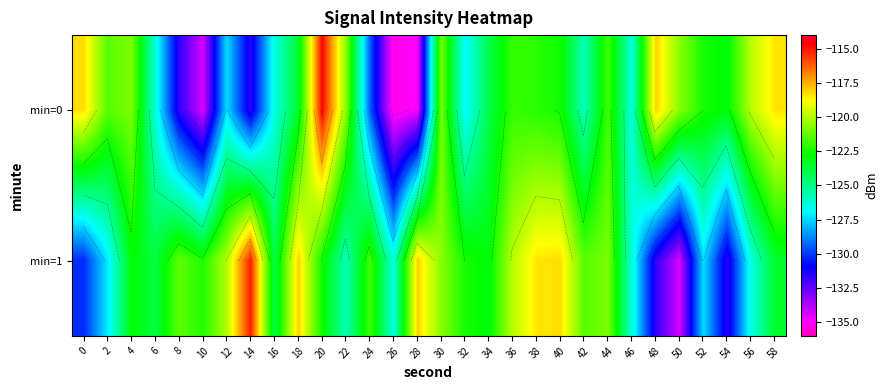

What is the maximum value for min=0?

-114.7